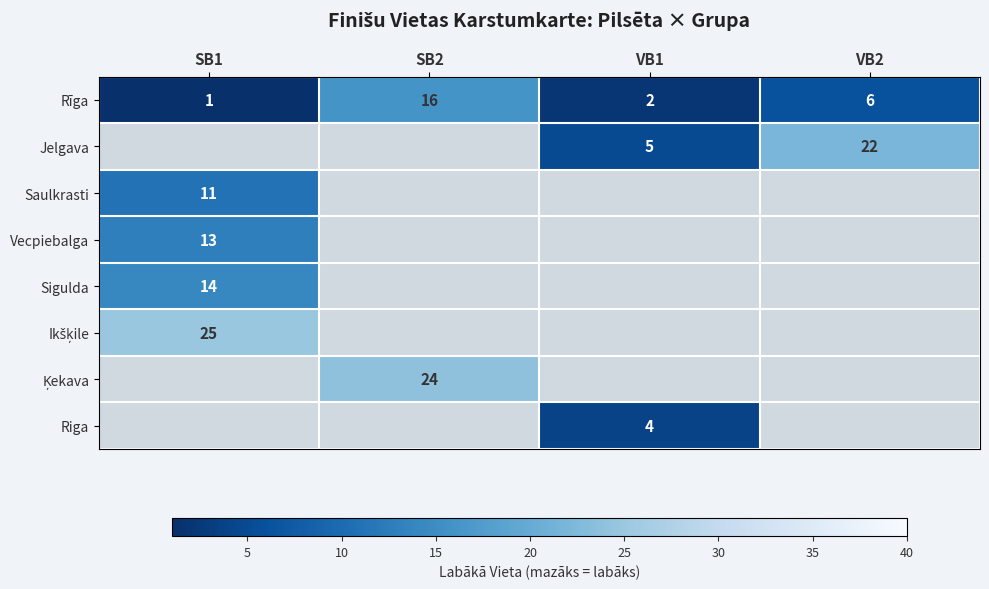

What is the sum of all Rīga values?

25